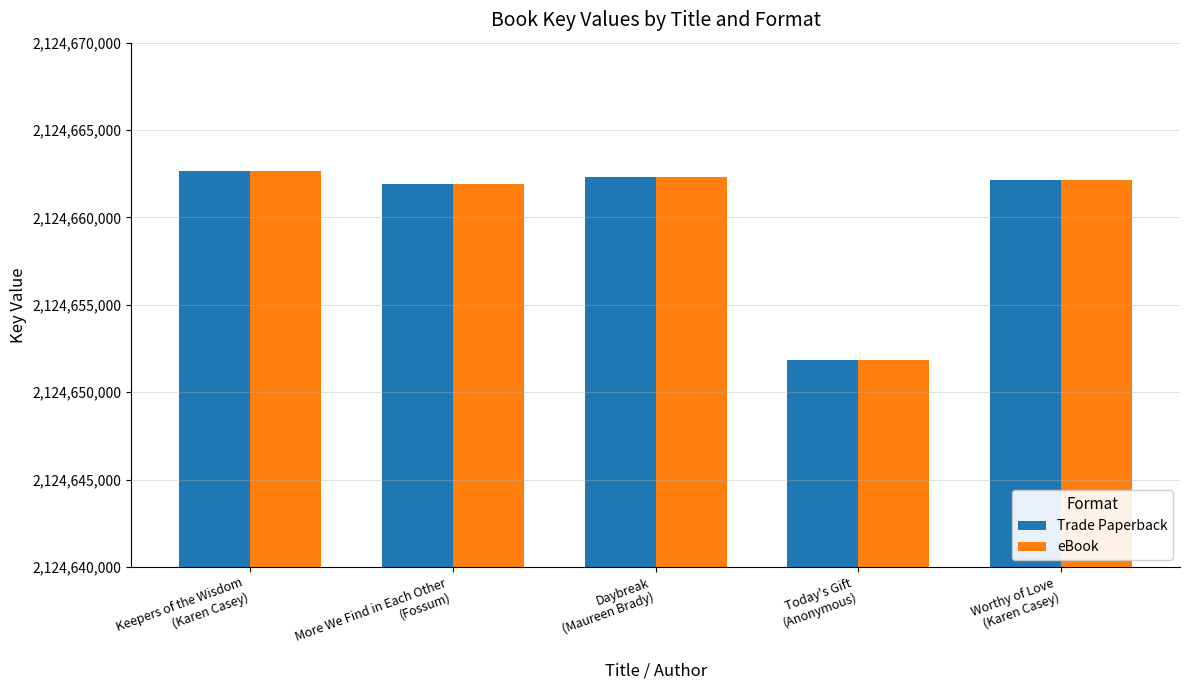

What is the maximum value shown in the chart?

2124662670